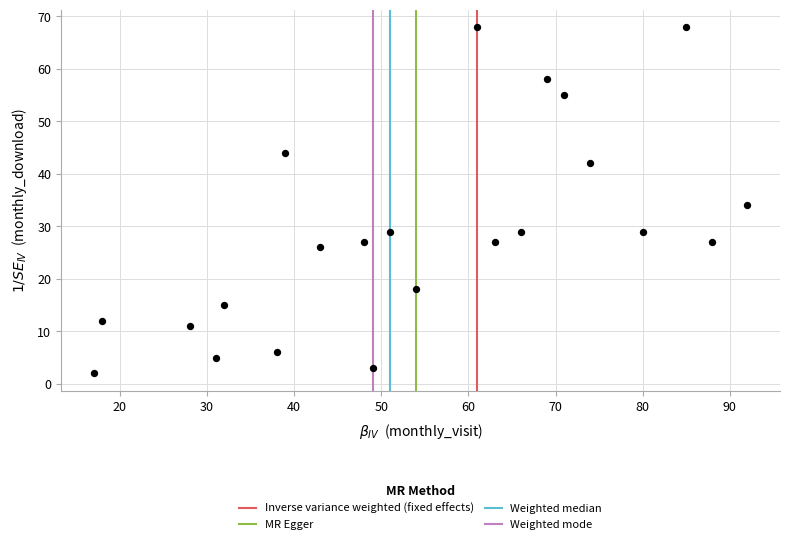

What Y value in the scatter plot is closest to 35?

34